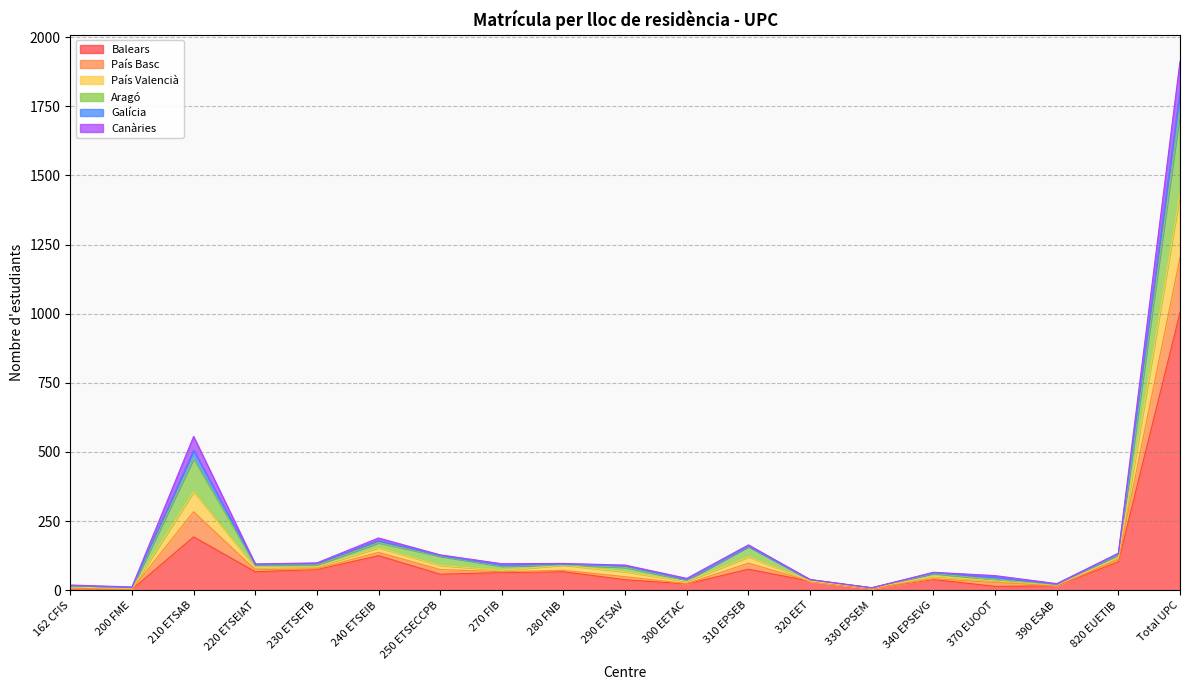

At which category is the sum across all series the highest?

Total UPC